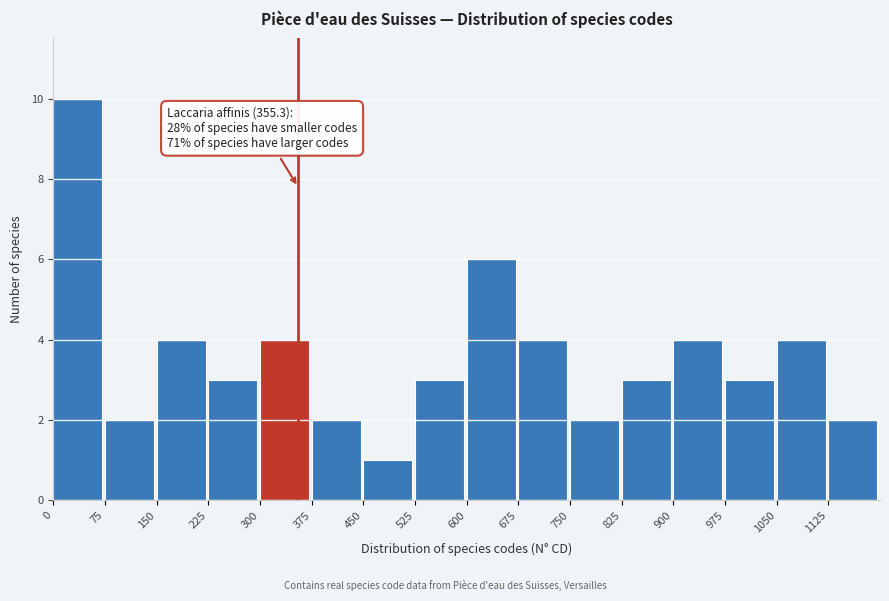

Which range on the x-axis has the tallest bar?

0 to 75